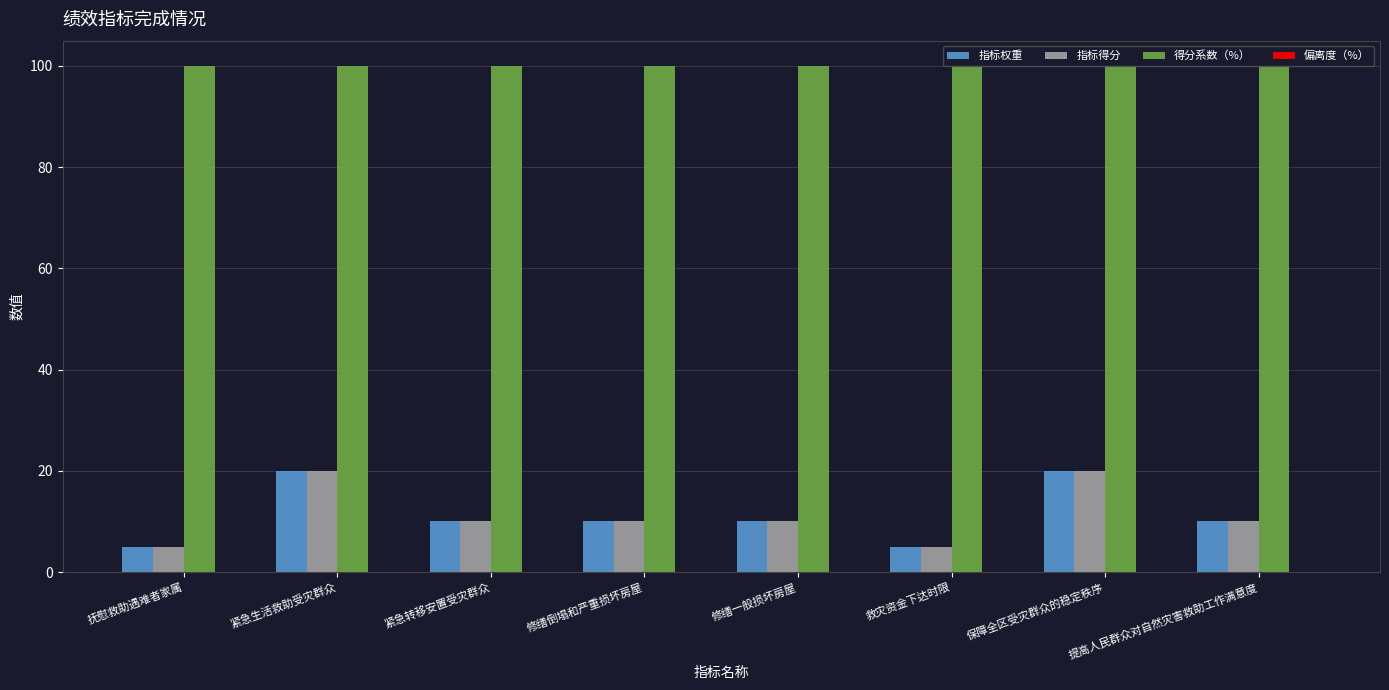

The value of 指标得分 at 修缮一般损坏房屋 is 10. True or false?

True